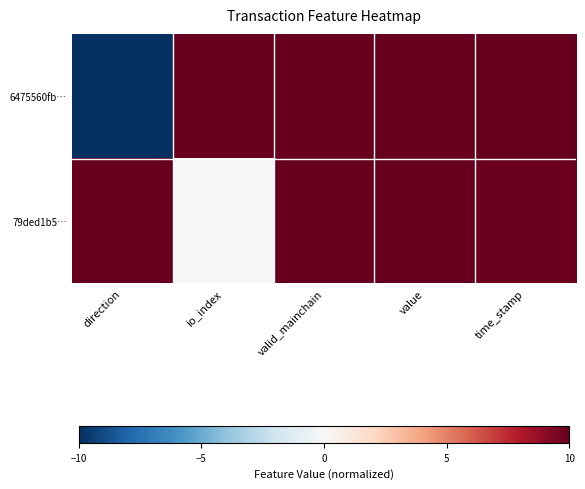

Reading right to left, transcribe all the data shown in this chart.

6475560fb…: time_stamp=10.0	value=10.0	valid_mainchain=10.0	io_index=10.0	direction=-10.0
79ded1b5…: time_stamp=9.8	value=10.0	valid_mainchain=10.0	io_index=0.1	direction=10.0